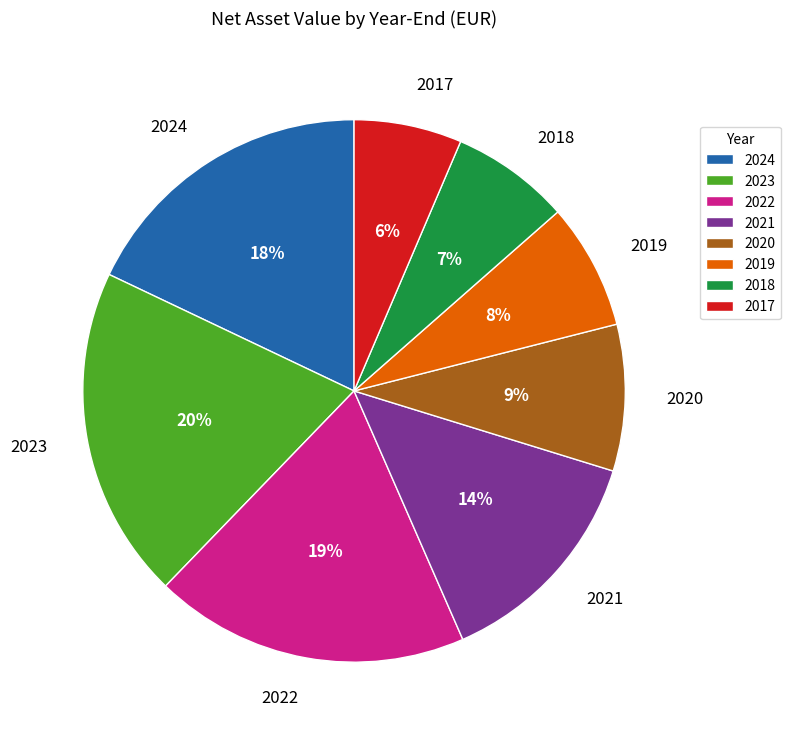

Count the number of slices in the pie.

8